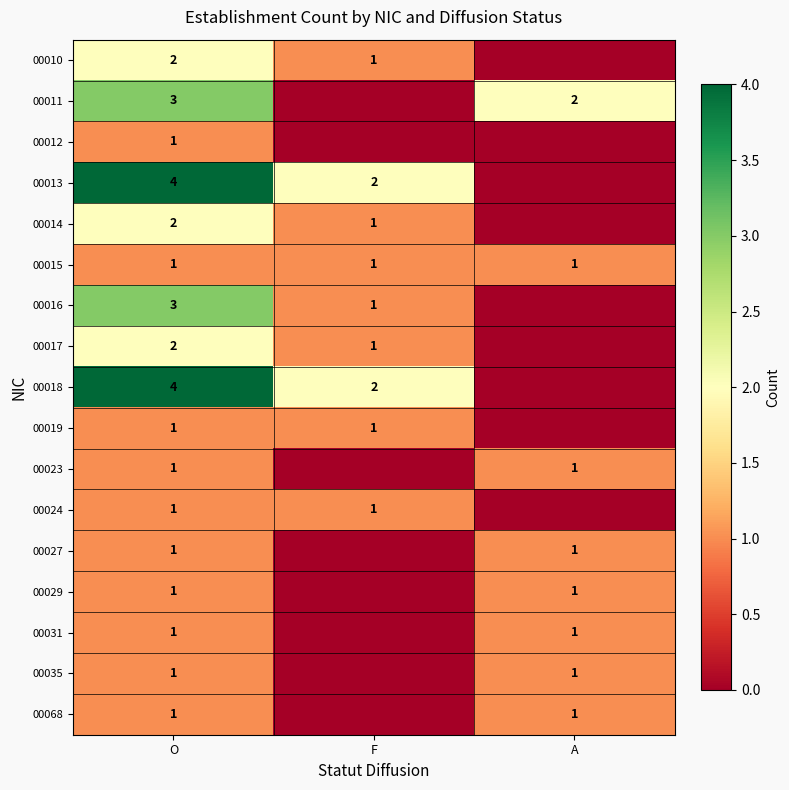

What is the difference between the highest and lowest values at O?

3